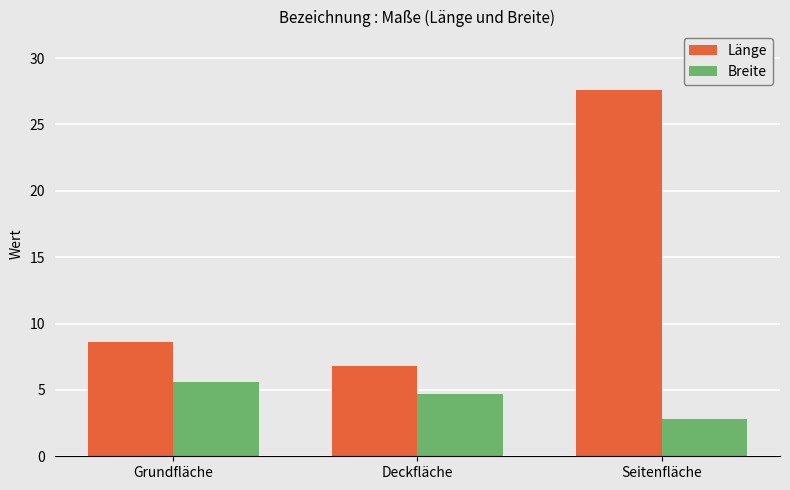

At how many categories does at least one series exceed 11?

1